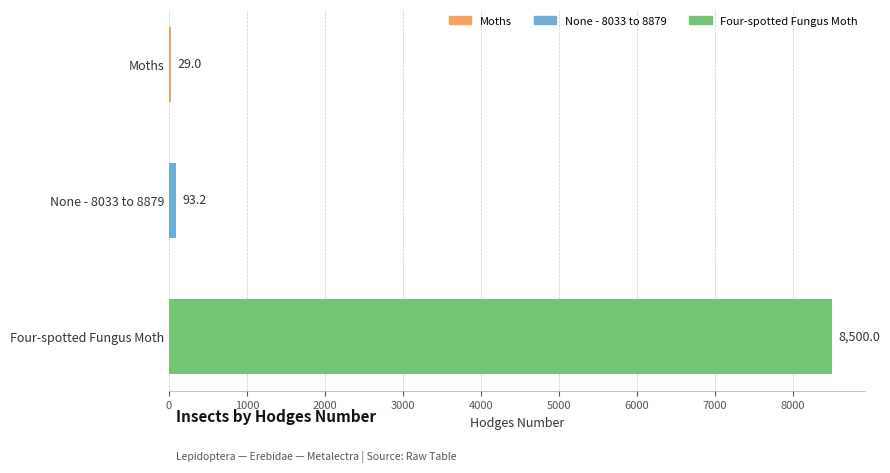

Count the number of data series in this chart.

1